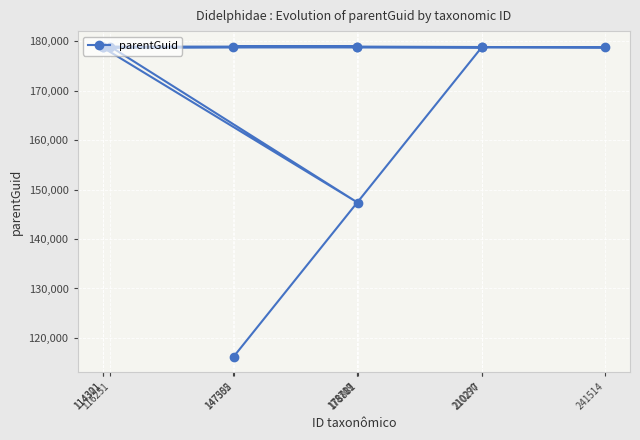

What is the change in value from 178881 to 241514?

+31362